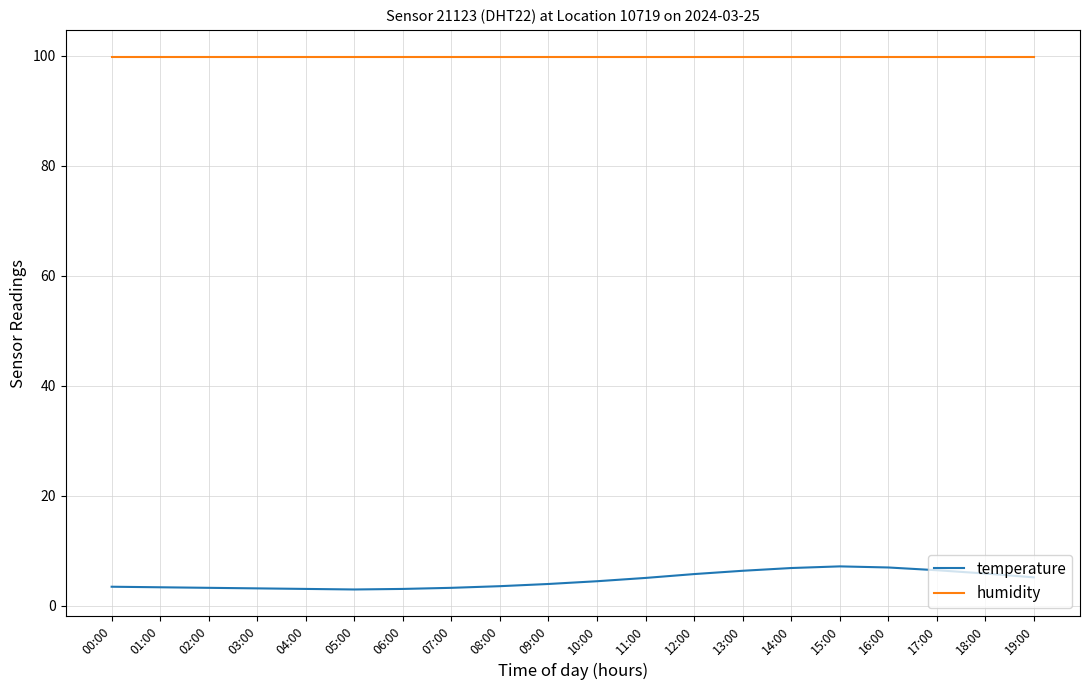

The value of humidity at 10:00 is 144.5. True or false?

False